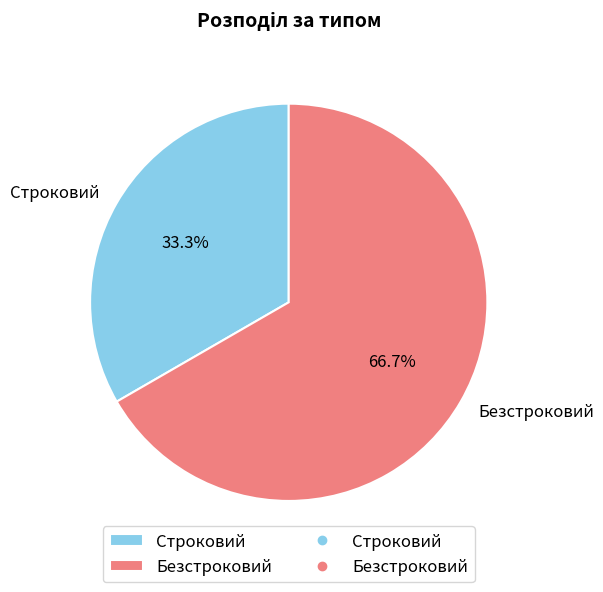

What is the ratio of the value at Безстроковий to the value at Строковий?

2.0